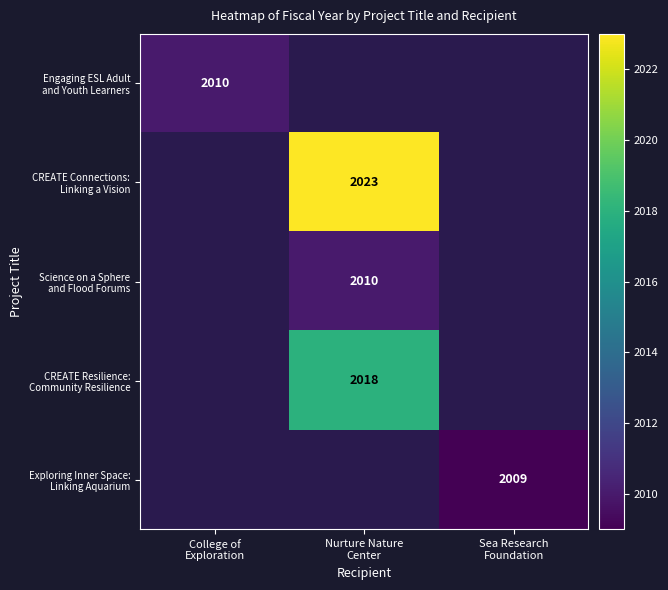

Is the value of Engaging ESL Adult and Youth Learners at College of Exploration greater than the value of Exploring Inner Space: Linking Aquarium at Nurture Nature Center?

No